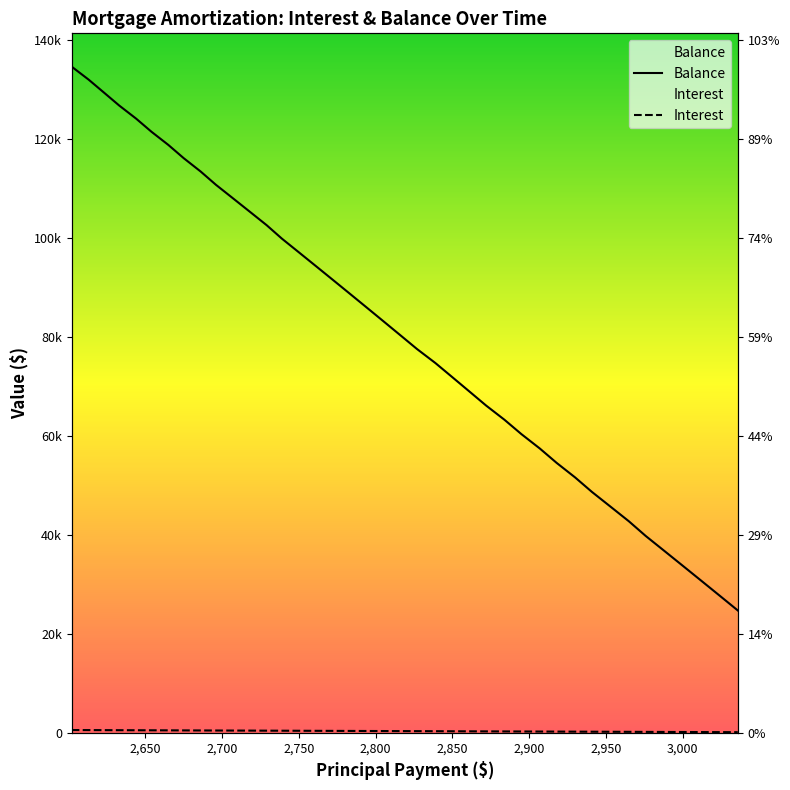

Which series has the largest range (max minus min)?

Balance